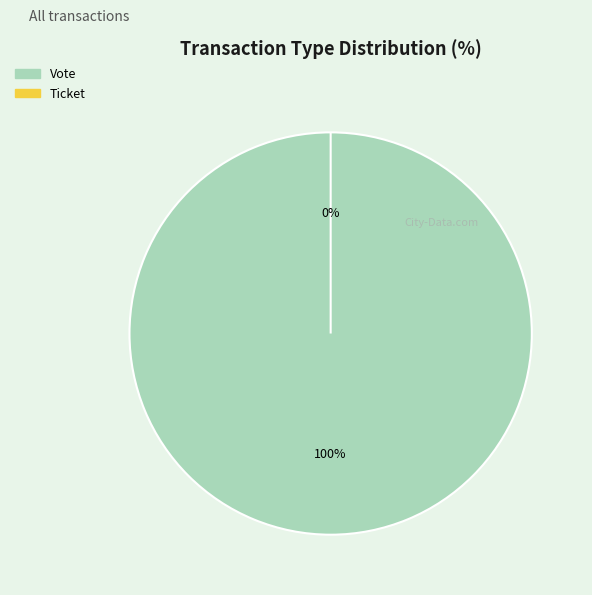

The Ticket slice represents 0% of the pie. True or false?

True